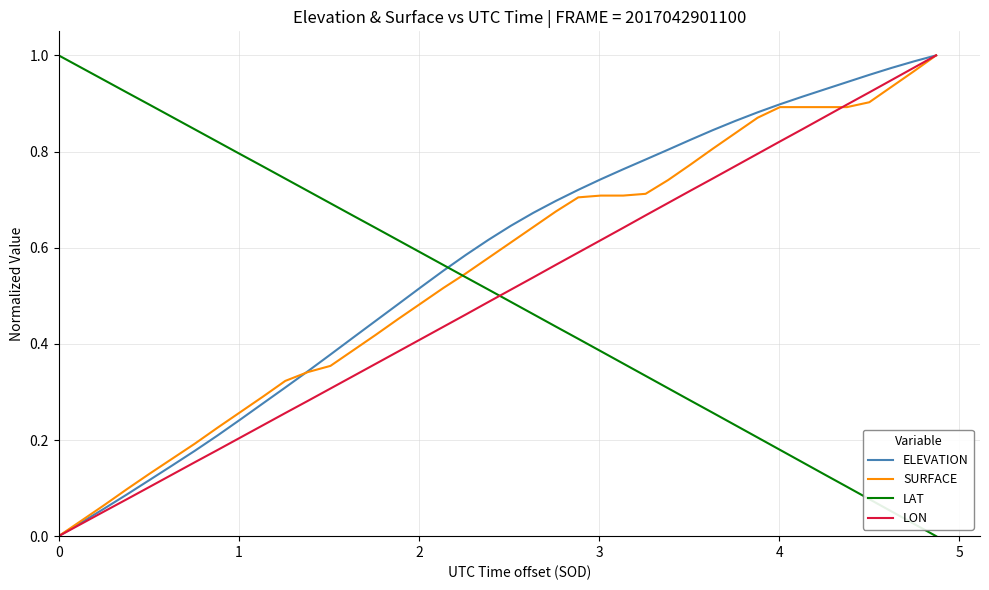

After their last crossing, which series has the higher values: LON or LAT?

LON